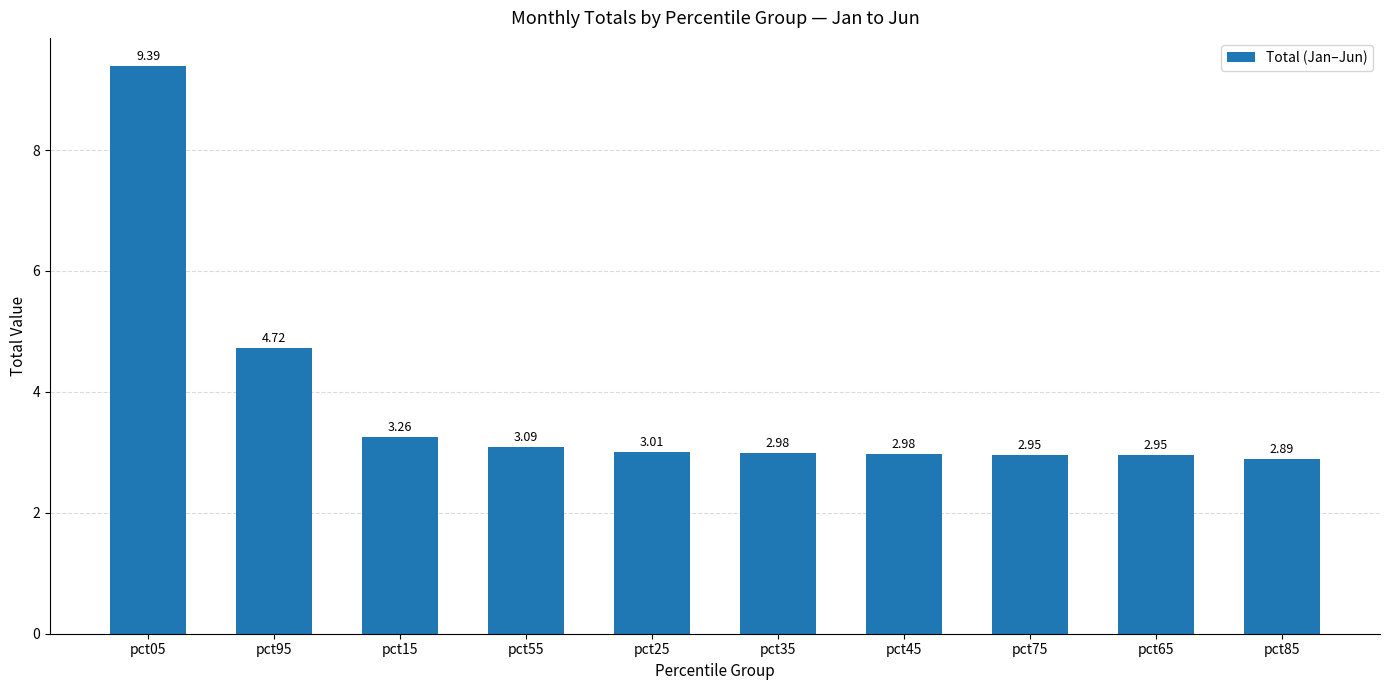

The chart shows a value of 1.9 at pct65. True or false?

False